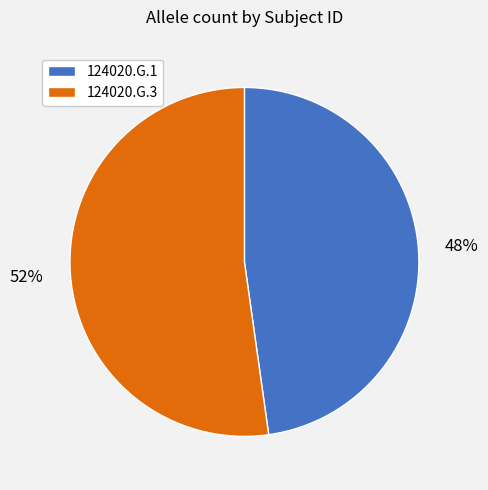

How many slices are in this pie chart?

2